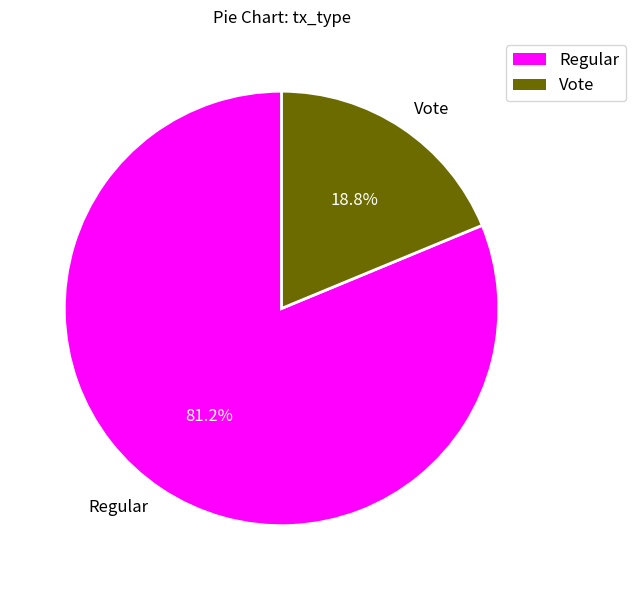

How many segments does this pie chart have?

2